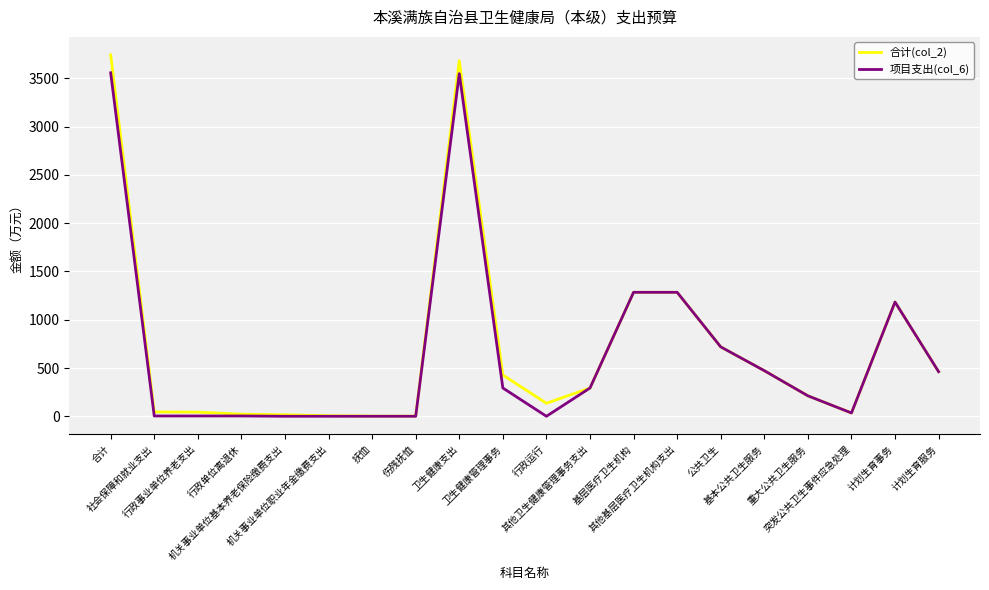

What is the average value of the 合计(col_2) series?

703.5